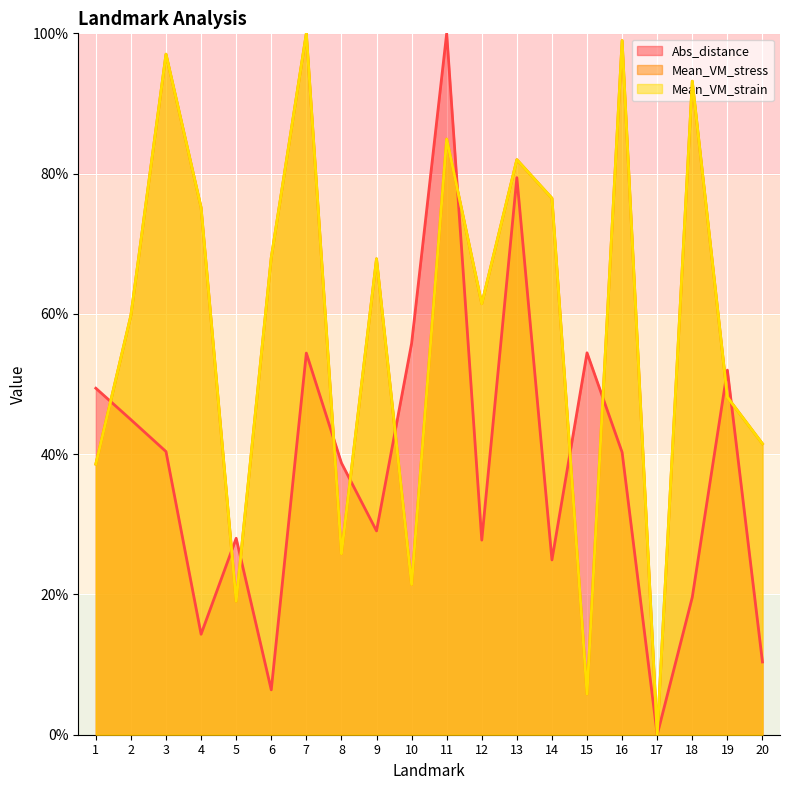

What is the sum of all Abs_distance values?

770.2